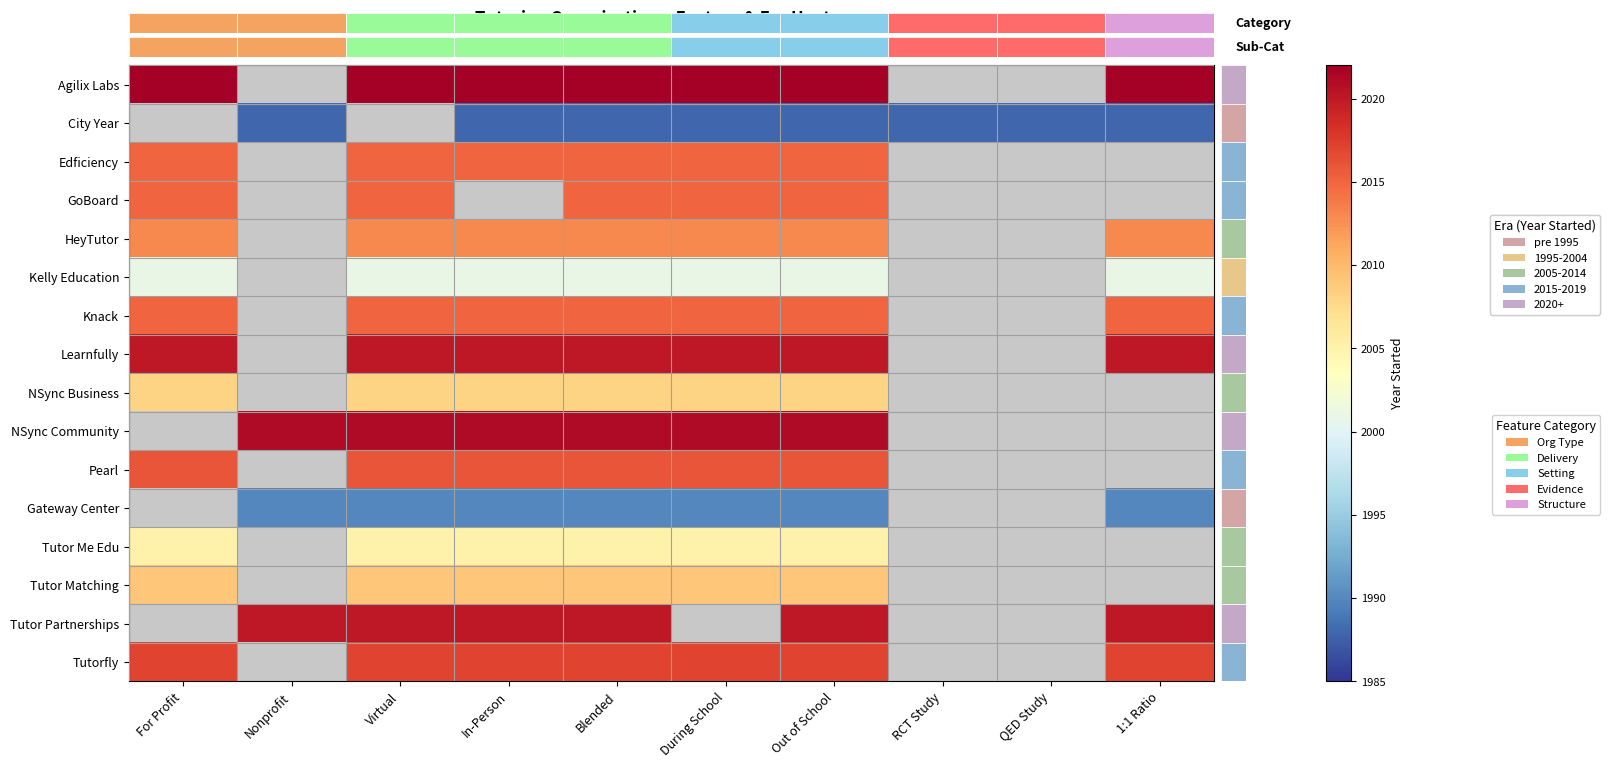

What is the minimum value shown in the chart?

1988.0